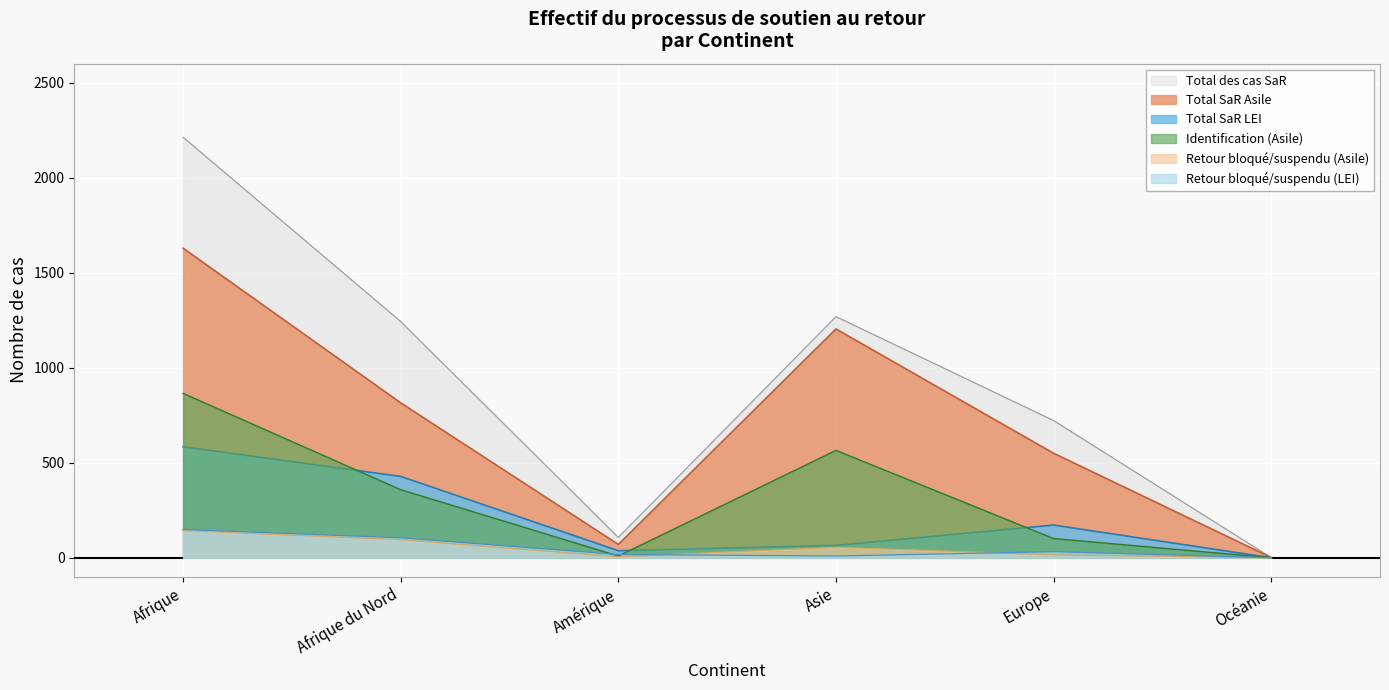

True or false: Total SaR Asile and Retour bloqué ou suspendu (LEI) intersect in this chart.

False